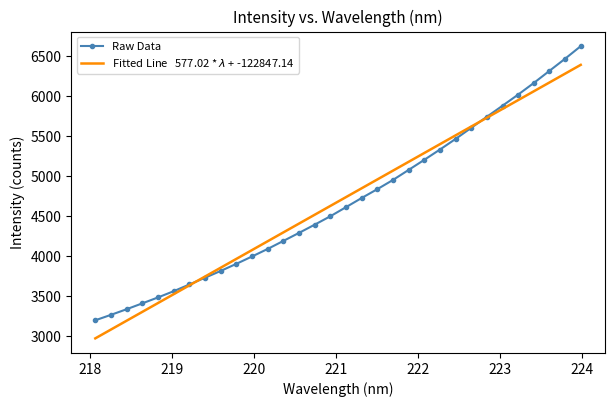

What is the greatest value displayed?

6626.4